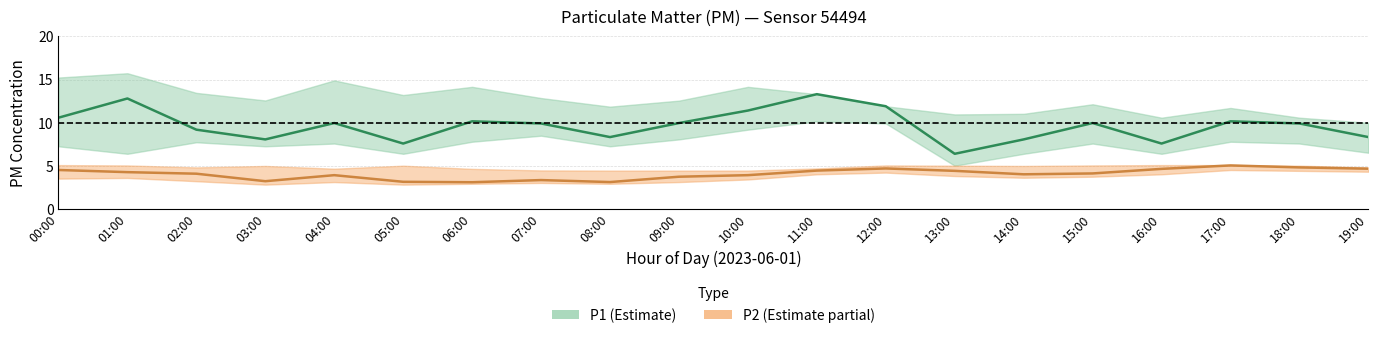

In P2, how many points are lower than both neighbors (excluding endpoints)?

4